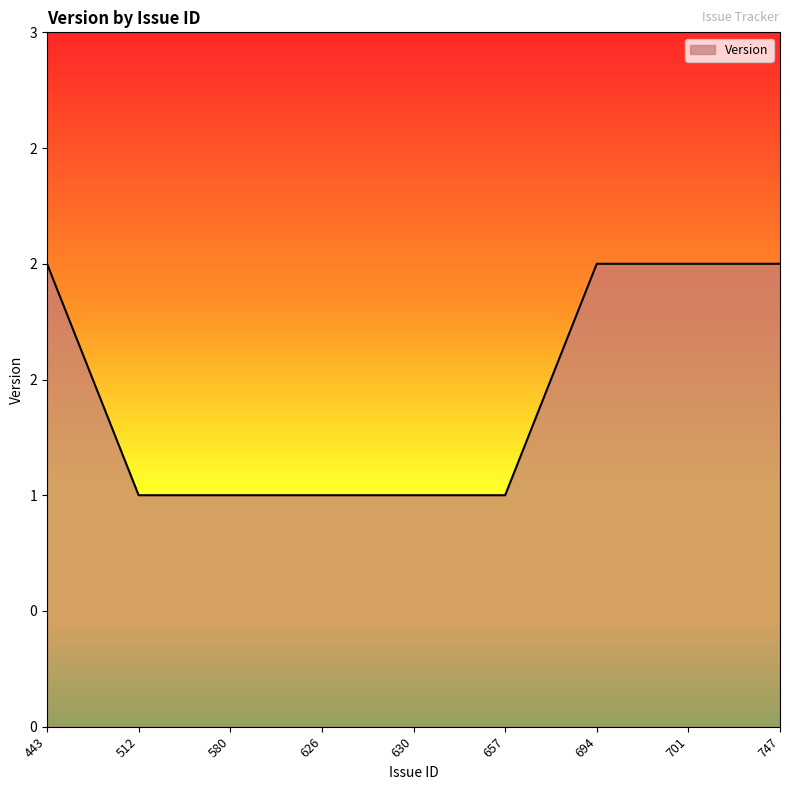

What is the minimum value shown in the chart?

1